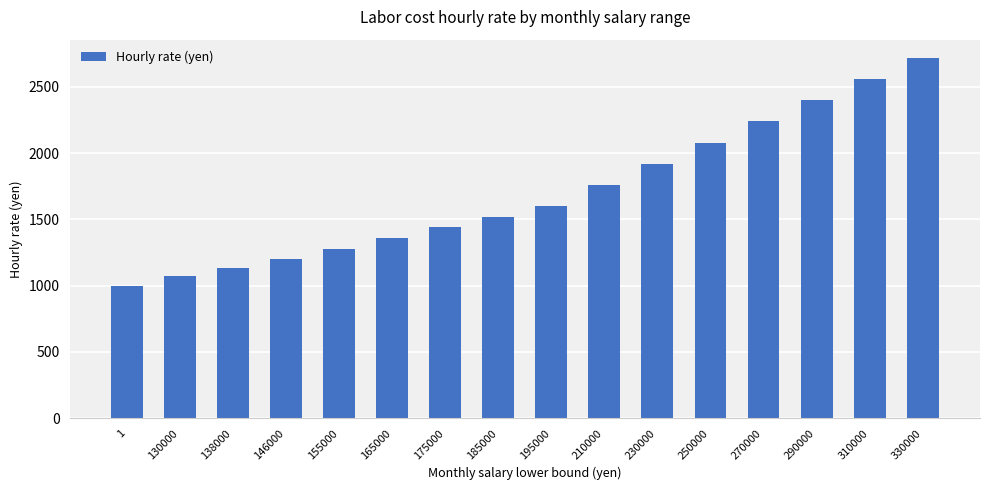

Rank the categories by value from highest to lowest.

330000, 310000, 290000, 270000, 250000, 230000, 210000, 195000, 185000, 175000, 165000, 155000, 146000, 138000, 130000, 1